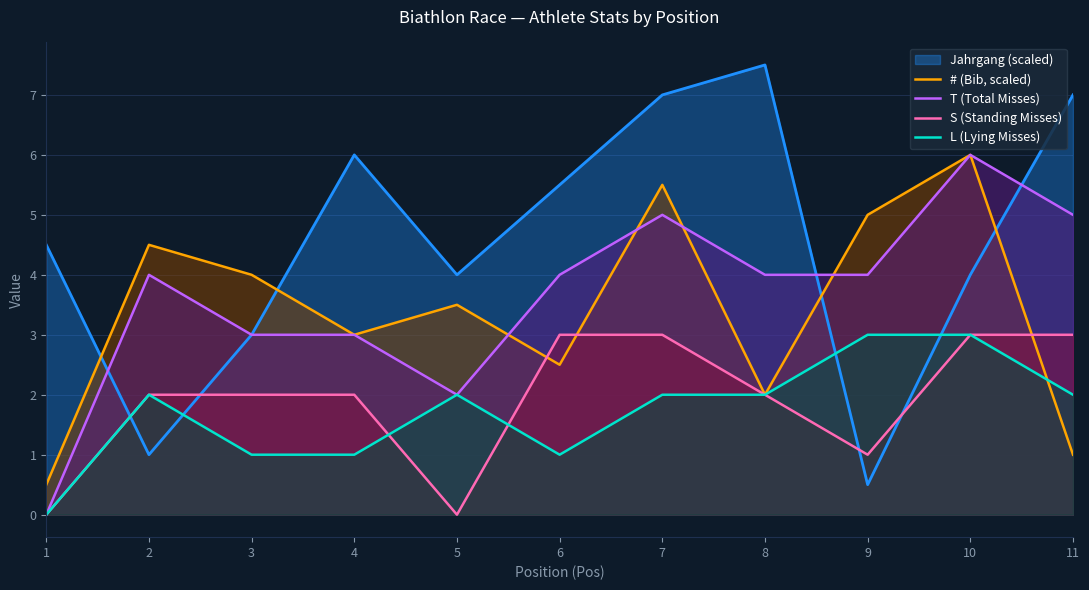

The S (Standing Misses) series shows 0.0 at 1. True or false?

True